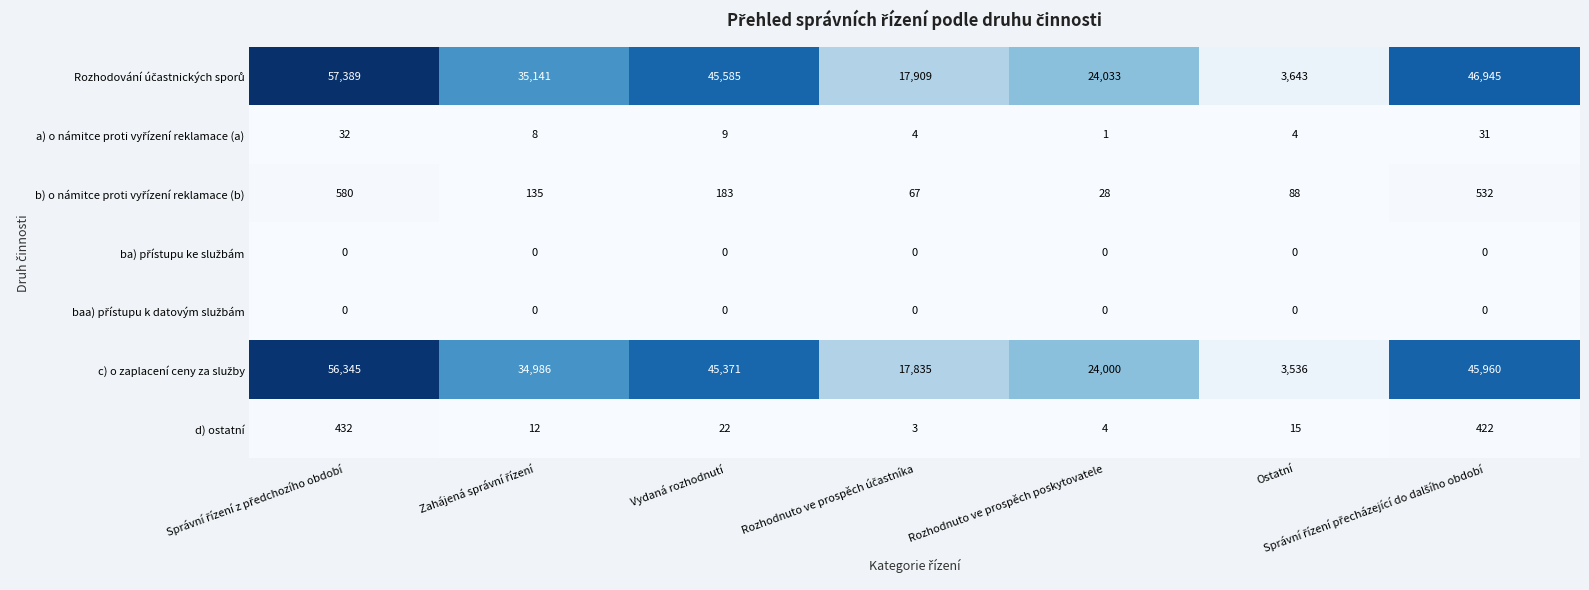

What is the difference between the maximum and minimum values in the d) ostatní series?

429